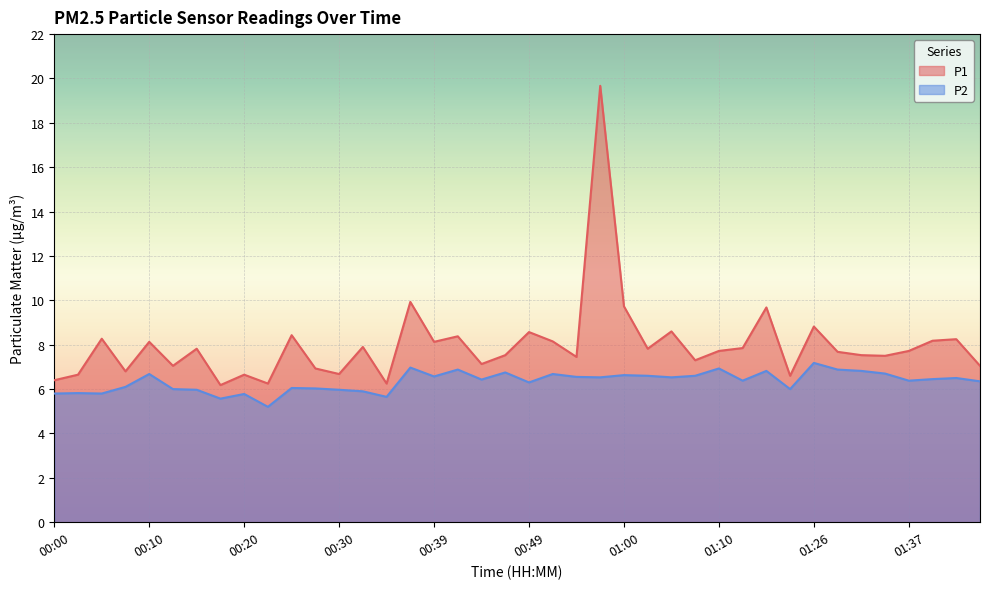

At which label is P2 closest to 6?

00:12